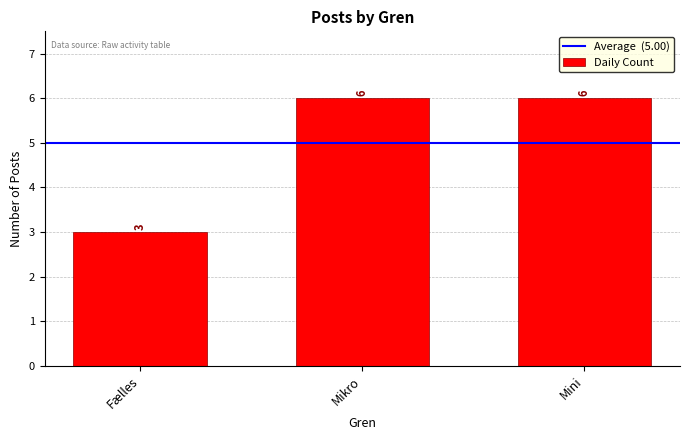

What is the difference between the maximum and minimum values?

3